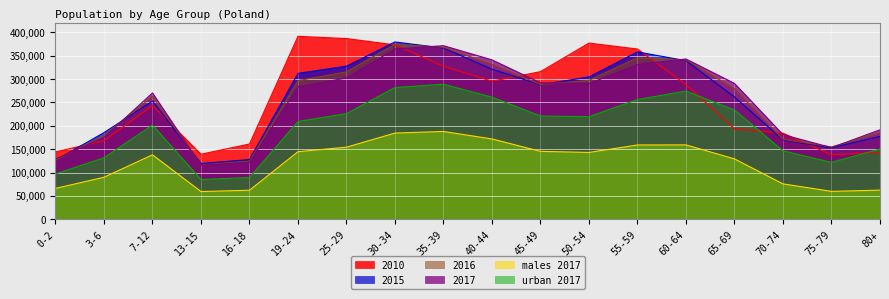

What position from the left is 60-64?

14